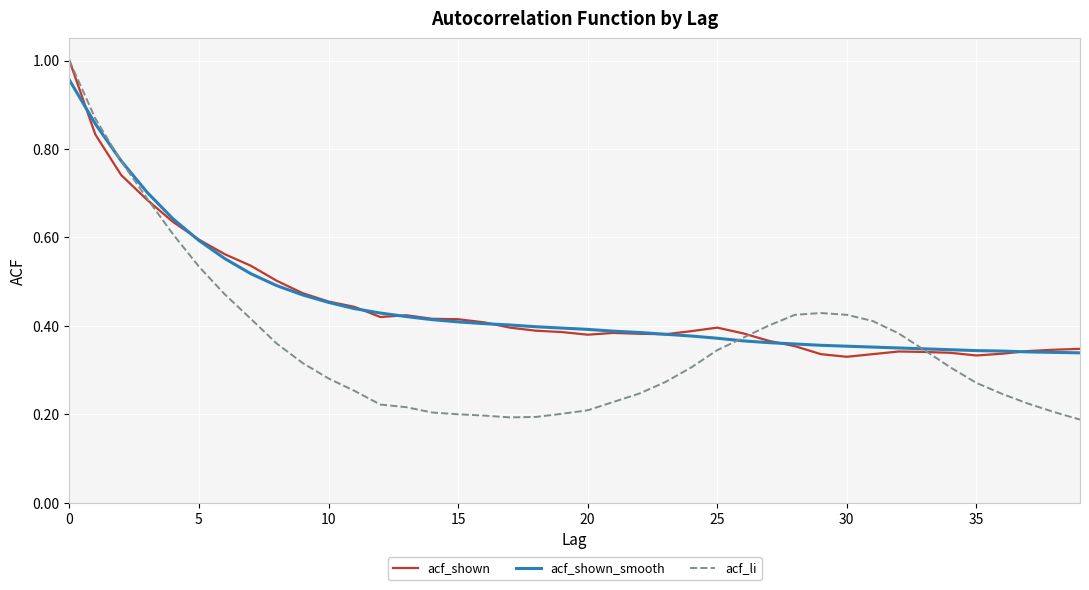

Which series has the largest range (max minus min)?

acf_li